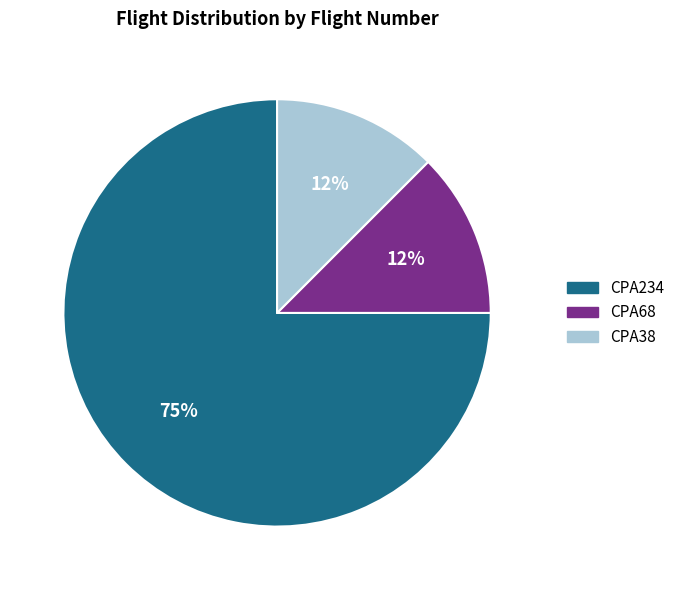

Which slice is the largest?

CPA234